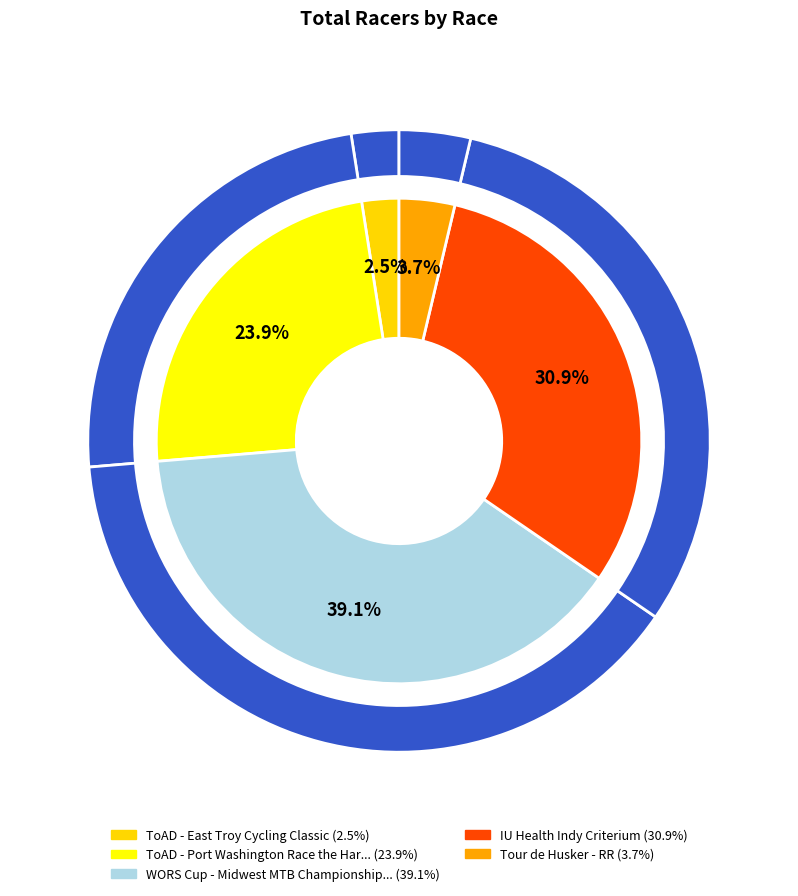

What percentage do ToAD - East Troy Cycling Classic and WORS Cup - Midwest MTB Championships together represent?

41.6%